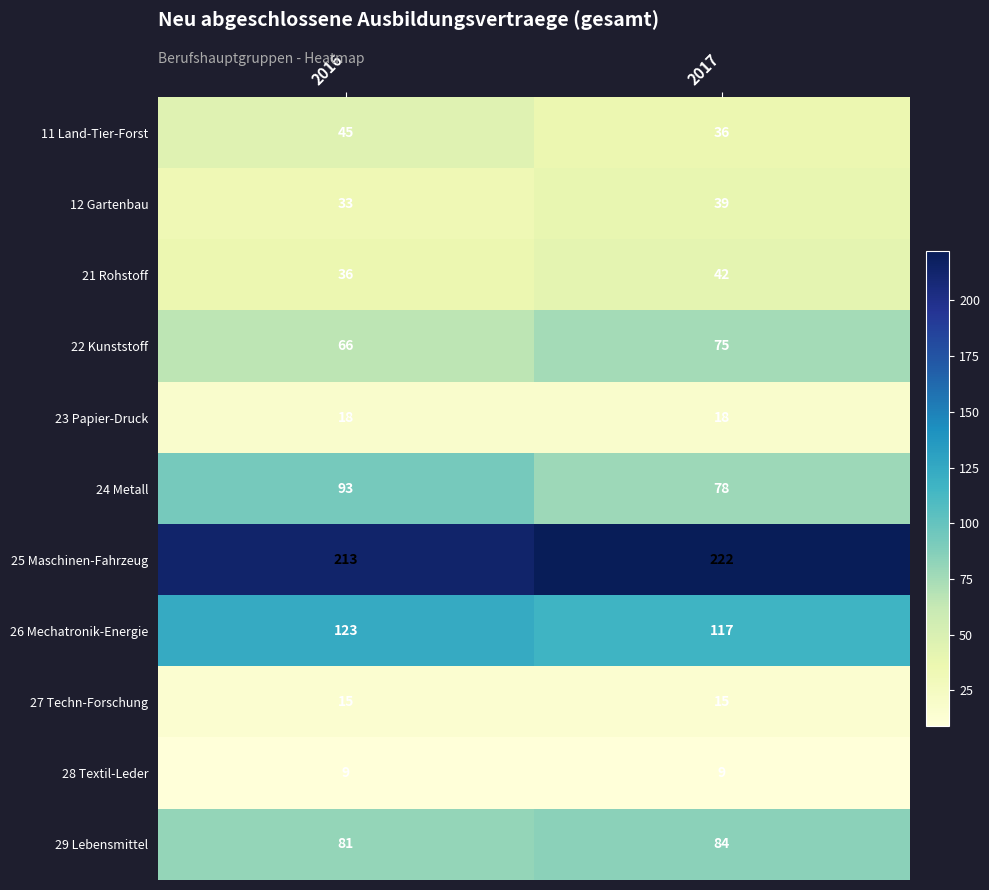

Is it true that 25 Maschinen-Fahrzeug equals 336 at 2016?

False